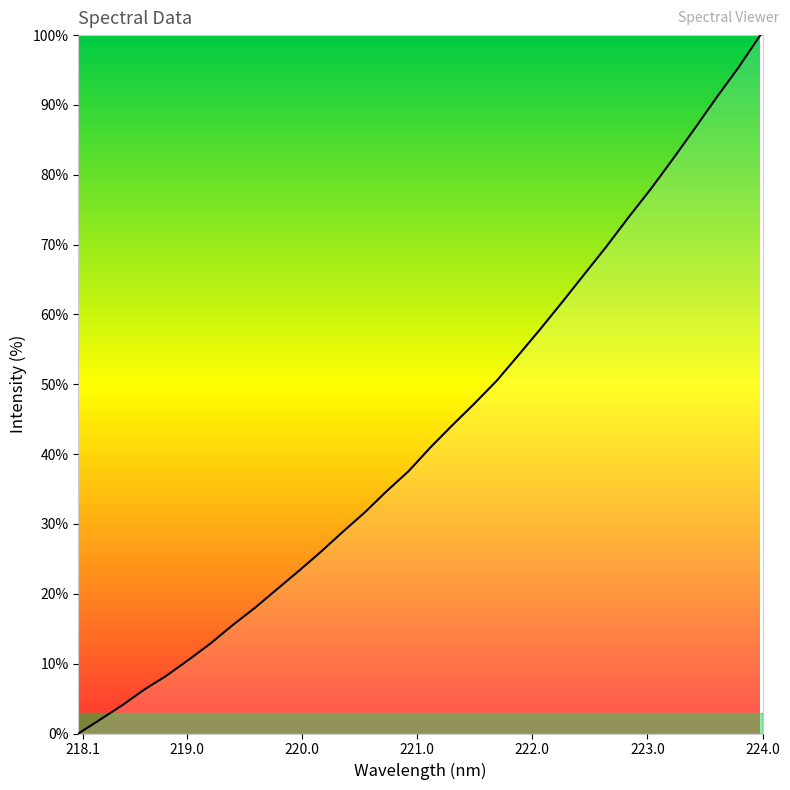

What is the greatest value displayed?

100.0